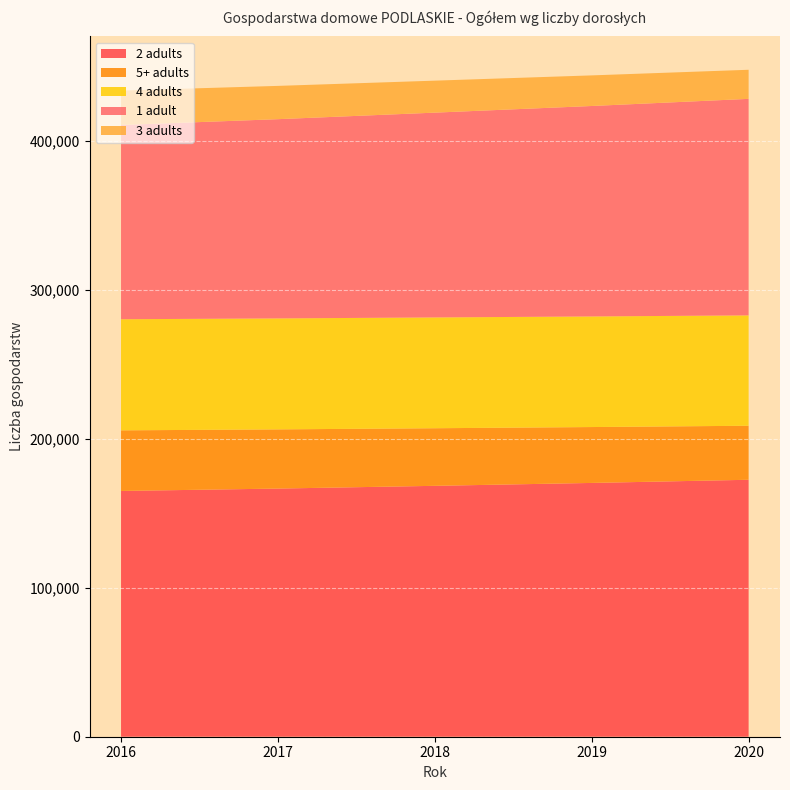

Reading left to right, transcribe all the data shown in this chart.

2 adults: 2016=165053	2017=166658	2018=168498	2019=170443	2020=172567
5+ adults: 2016=40702	2017=39750	2018=38676	2019=37527	2020=36277
4 adults: 2016=74614	2017=74518	2018=74409	2019=74272	2020=74114
1 adult: 2016=130443	2017=133809	2018=137541	2019=141345	2020=145420
3 adults: 2016=23124	2017=22348	2018=21477	2019=20549	2020=19533